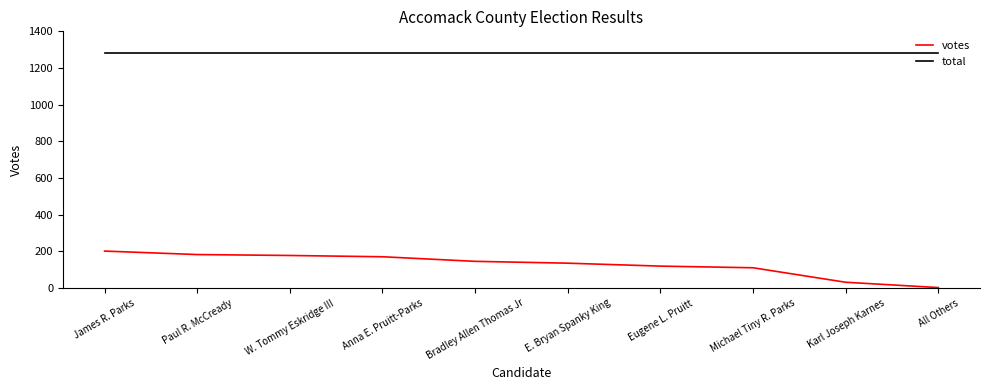

List the series in order of their overall mean, lowest first.

votes, total